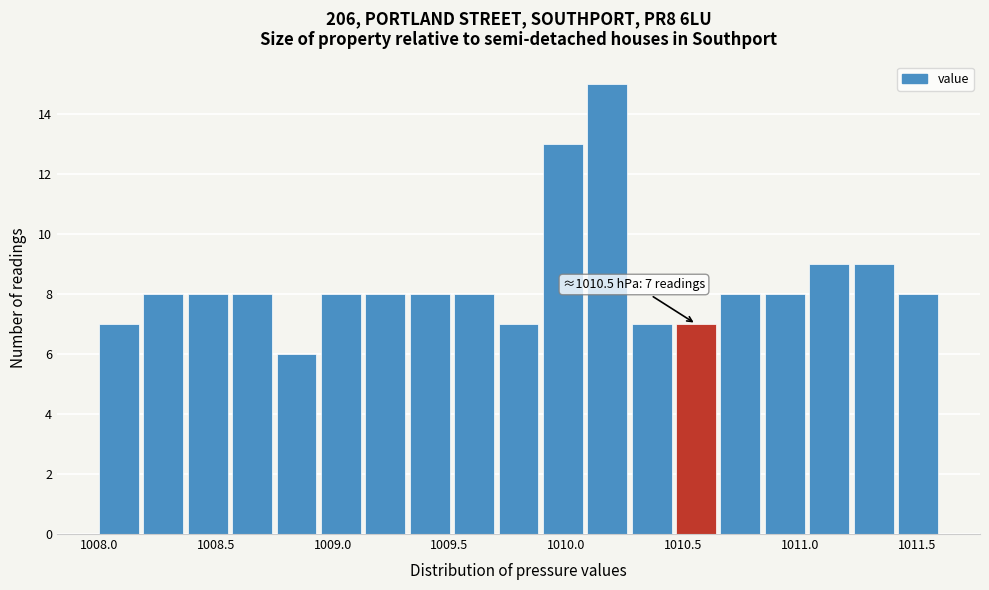

Read against the x-axis, roughly where is the centre of the tallest bar?

1010.20